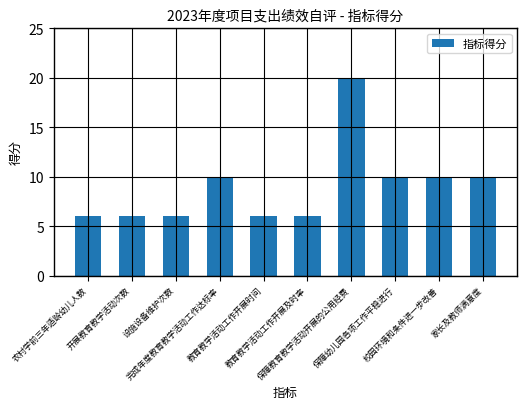

Reading left to right, list all the values displayed in this chart.

6	6	6	10	6	6	20	10	10	10